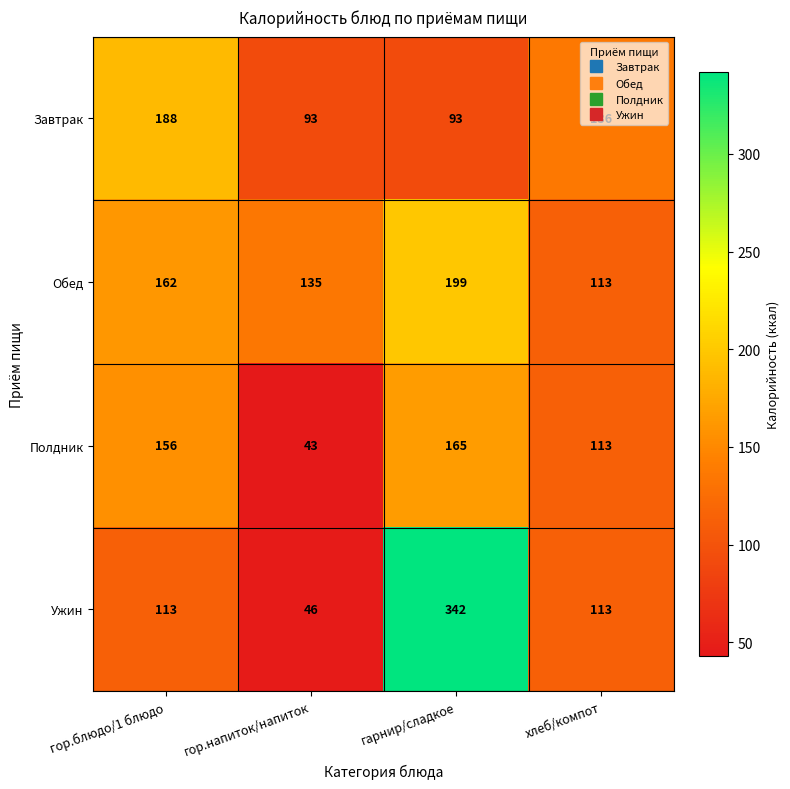

What is the sum of all Ужин values?

614